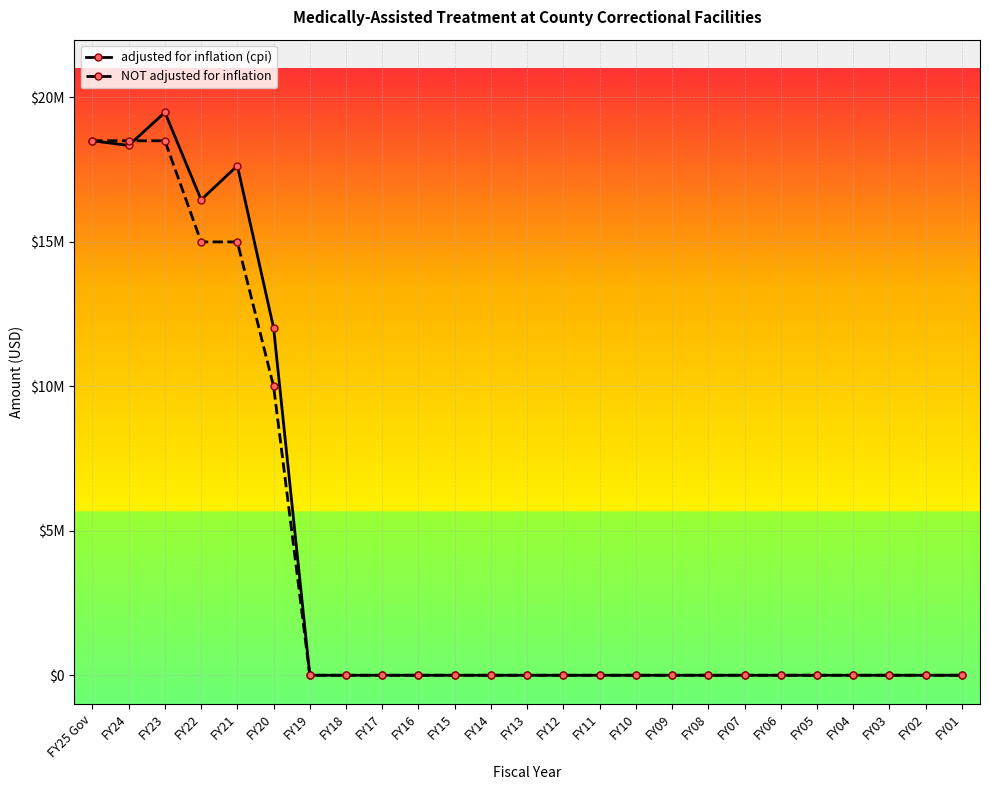

List the labels in order of adjusted for inflation (cpi) value, largest first.

FY23, FY25 Gov, FY24, FY21, FY22, FY20, FY19, FY18, FY17, FY16, FY15, FY14, FY13, FY12, FY11, FY10, FY09, FY08, FY07, FY06, FY05, FY04, FY03, FY02, FY01